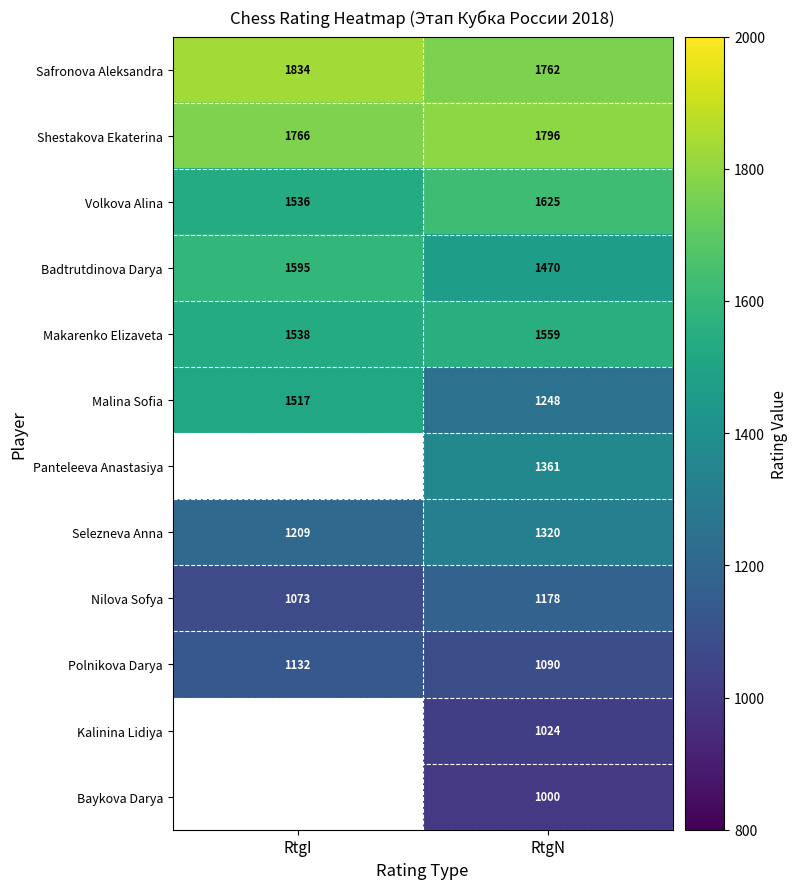

What is the difference between the highest and lowest values at RtgN?

796